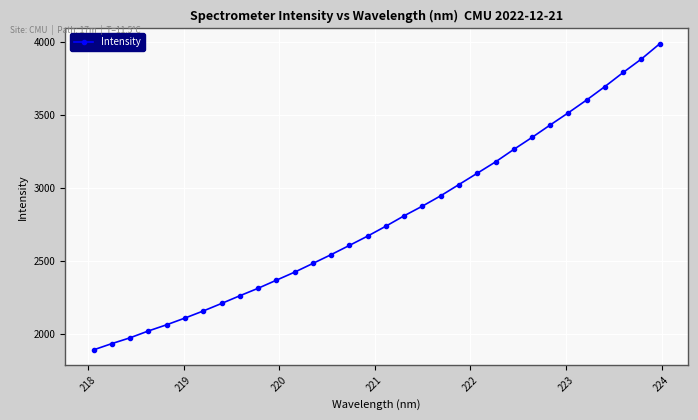

What is the smallest value displayed?

1894.3